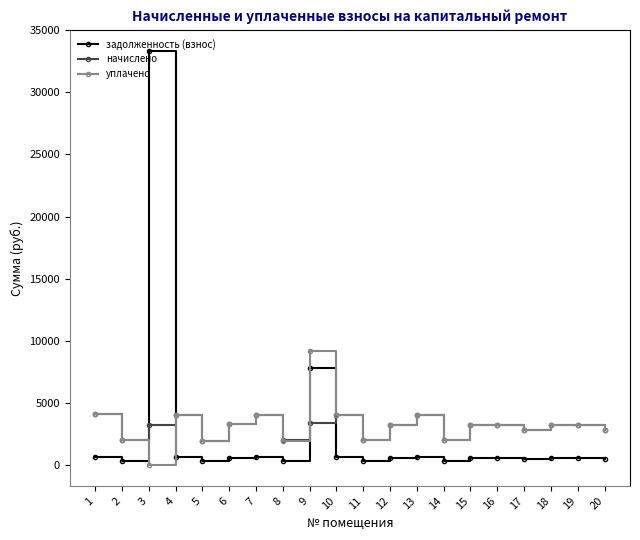

The начислено series shows 4037.7 at 7. True or false?

True